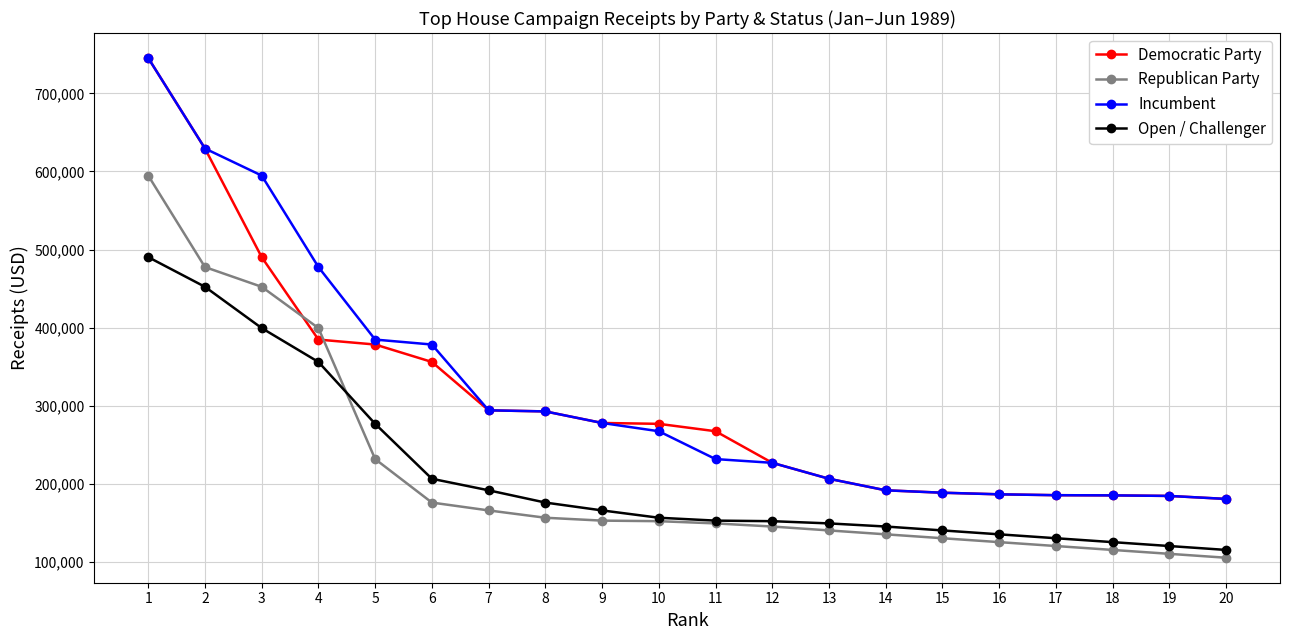

Count the number of categories in the chart.

20